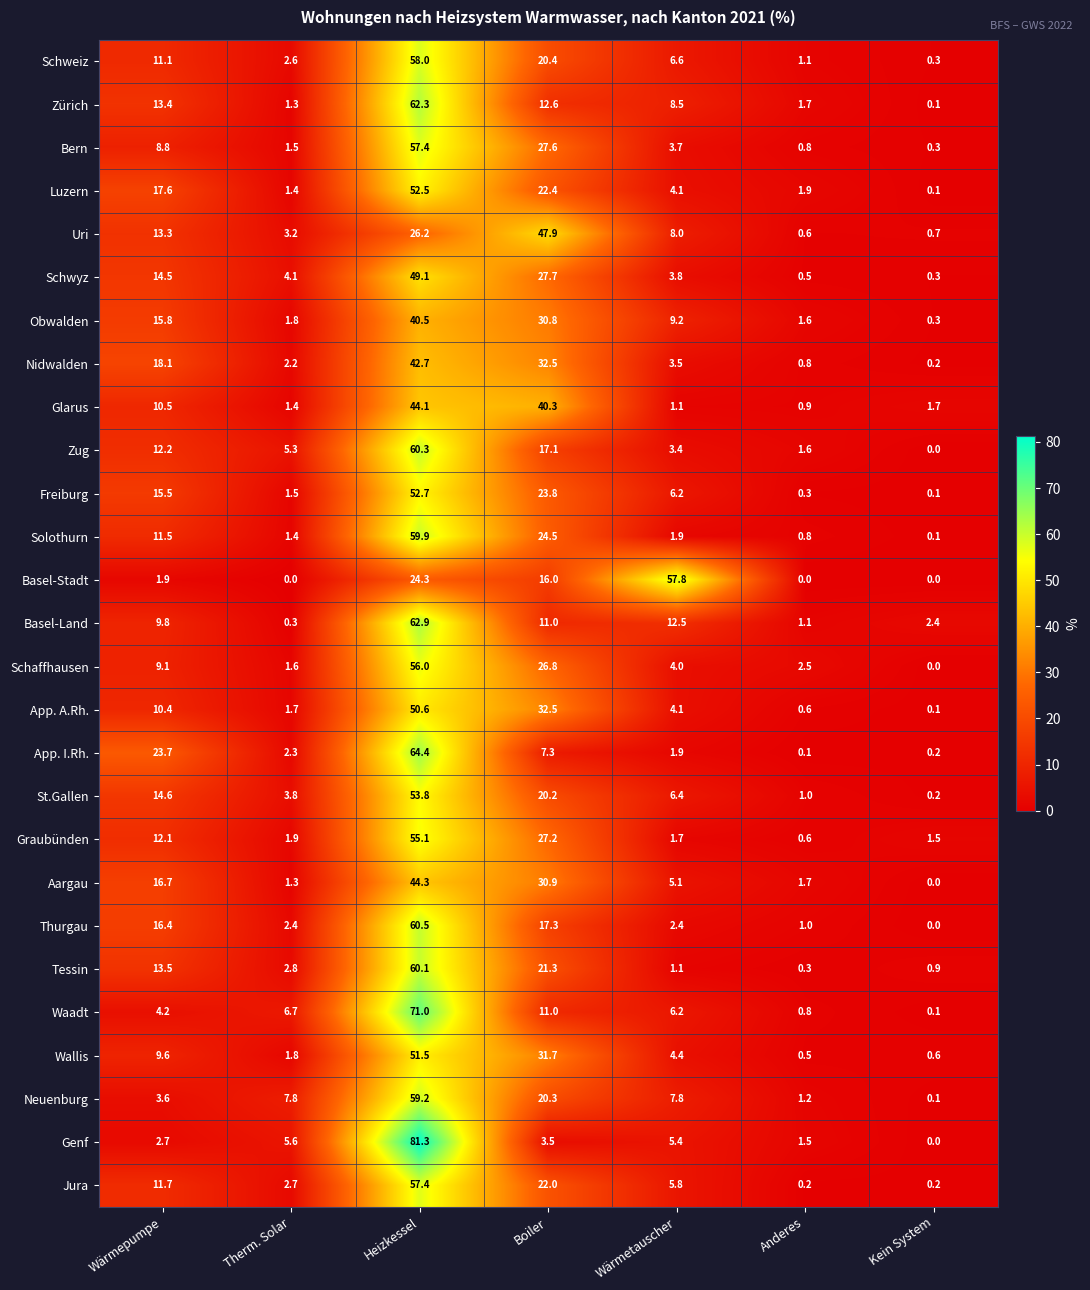

Is it true that App. A.Rh. equals 32.5 at Boiler?

True